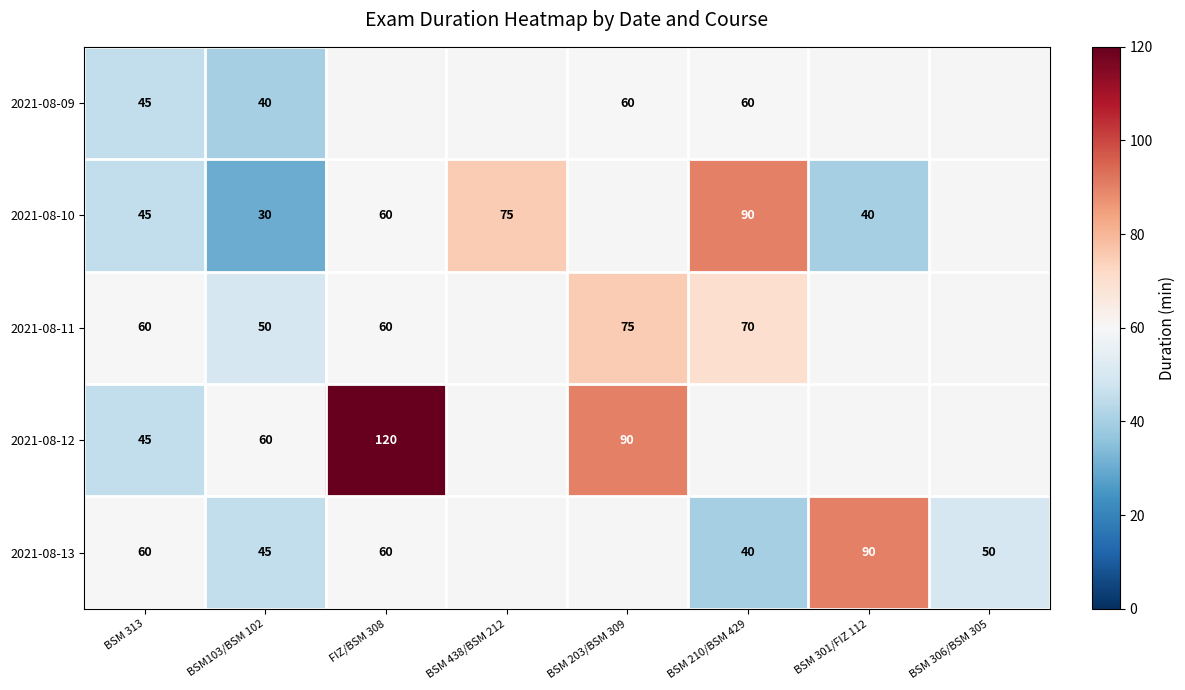

Which has a higher value, BSM 301/FIZ 112 or BSM103/BSM 102?

BSM103/BSM 102